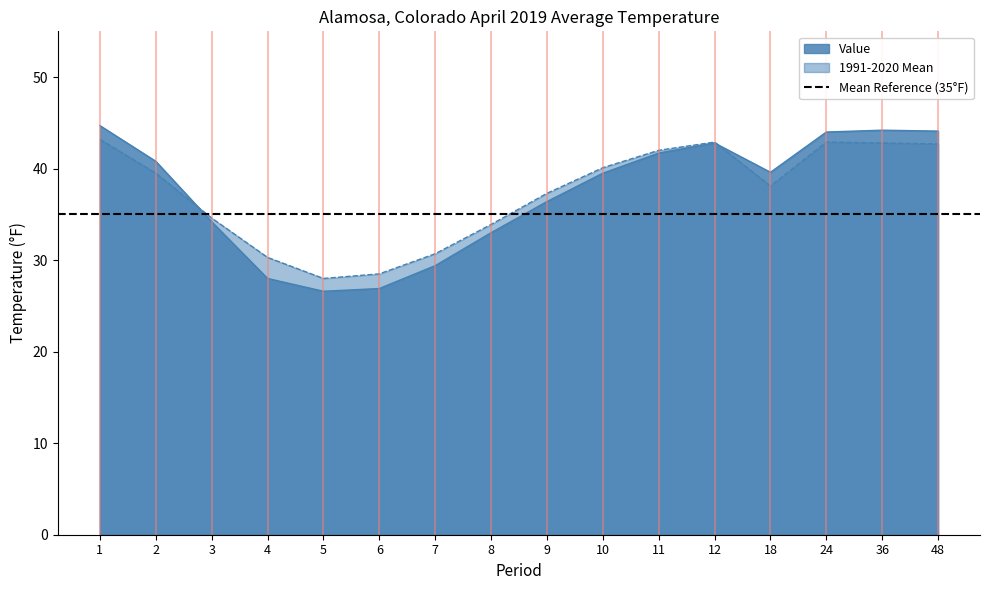

Which series has the largest range (max minus min)?

Value